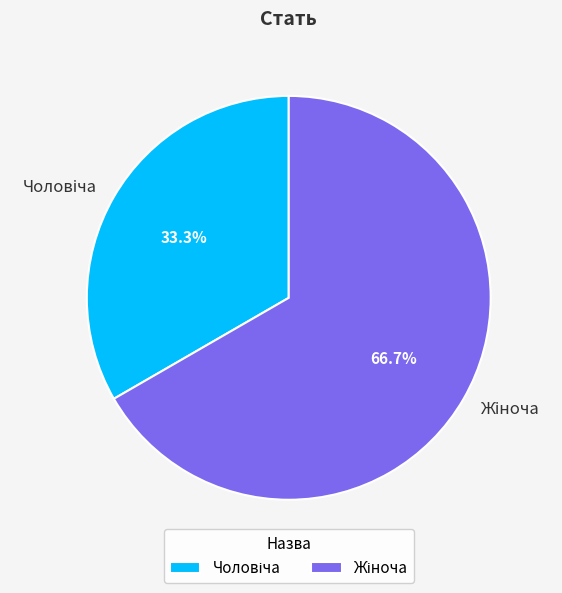

Is there any slice that represents more than half of the pie?

Yes